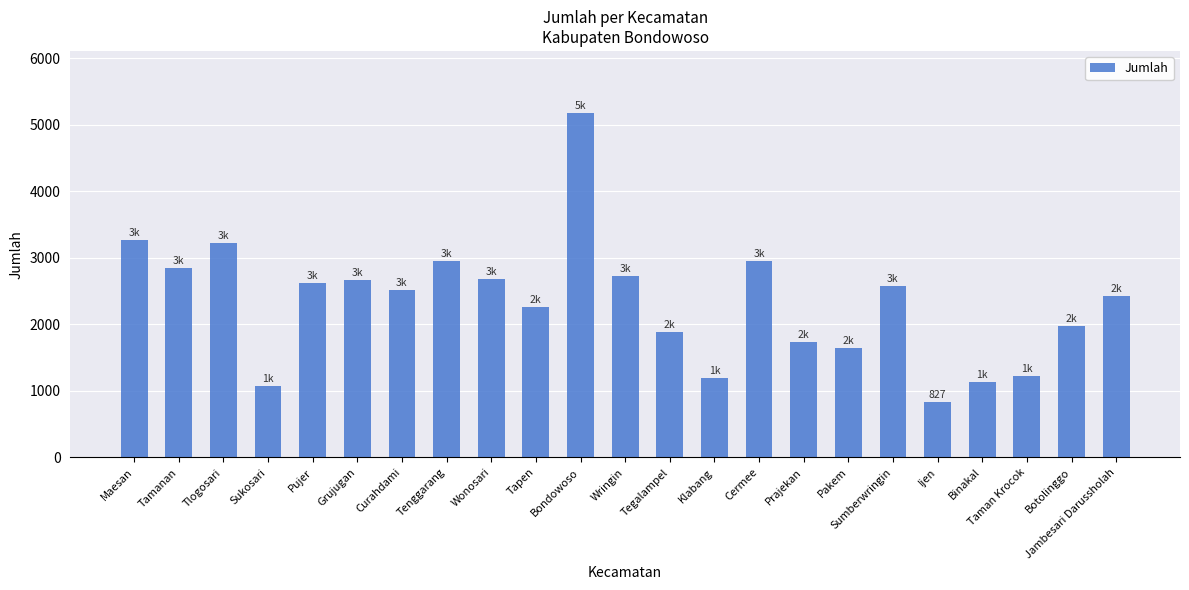

Which category has the lowest value across all series?

Ijen